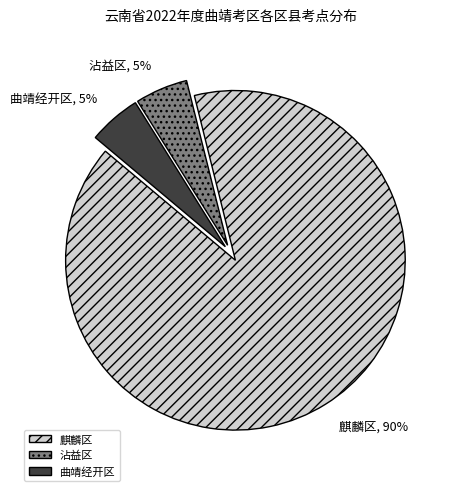

Count the number of slices in the pie.

3